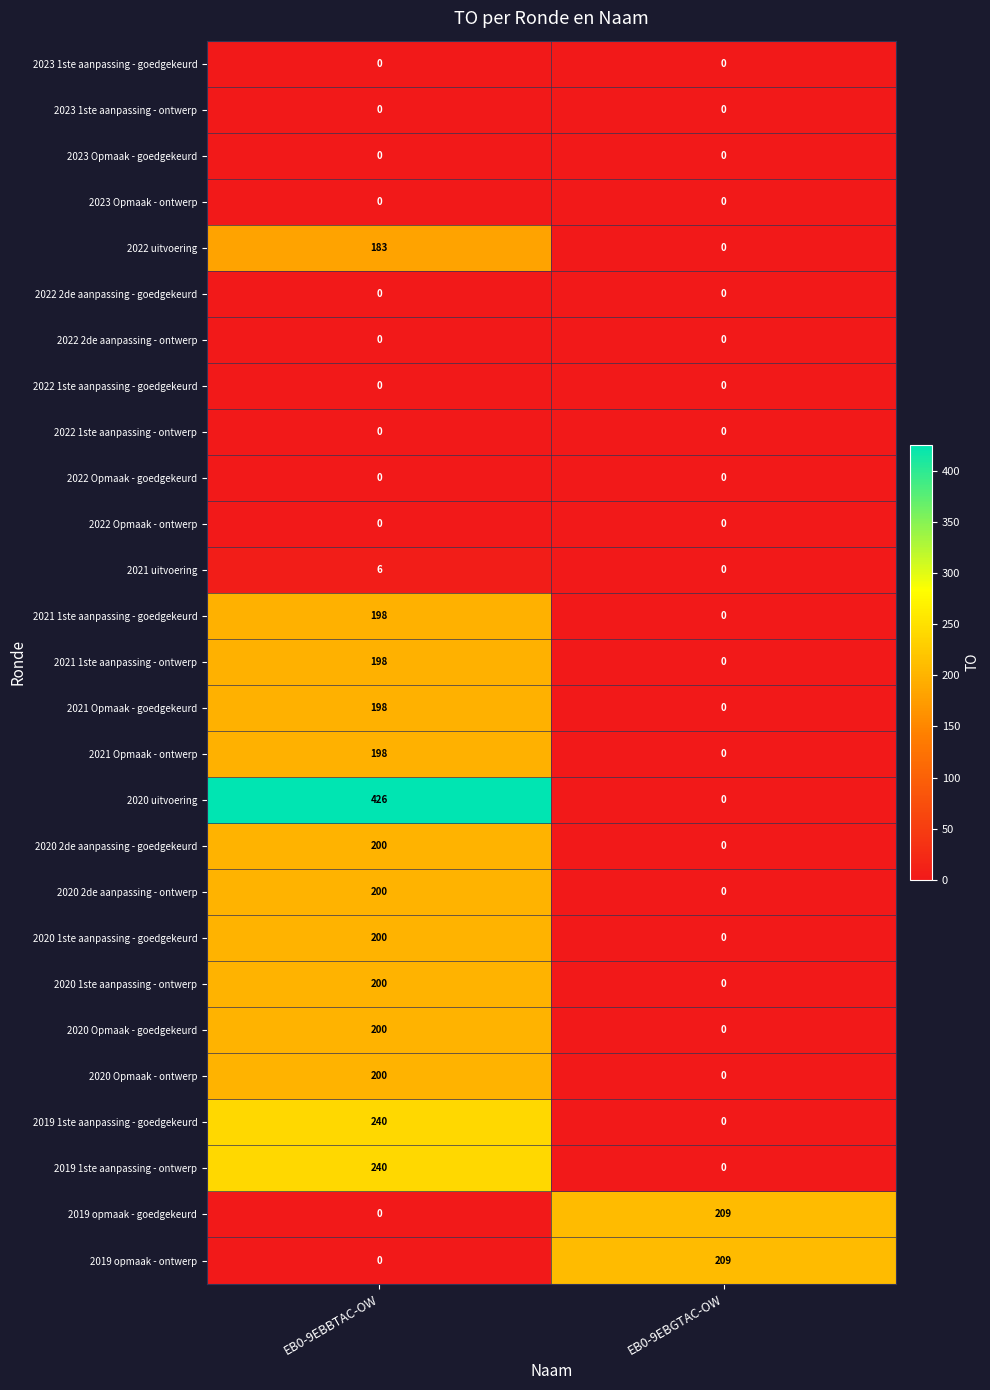

Which series has the widest spread of values?

2020 uitvoering